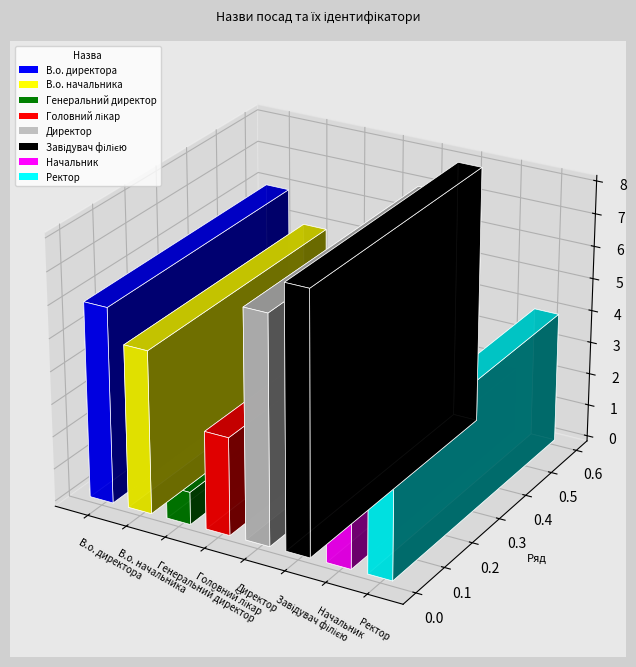

What is the average value?

4